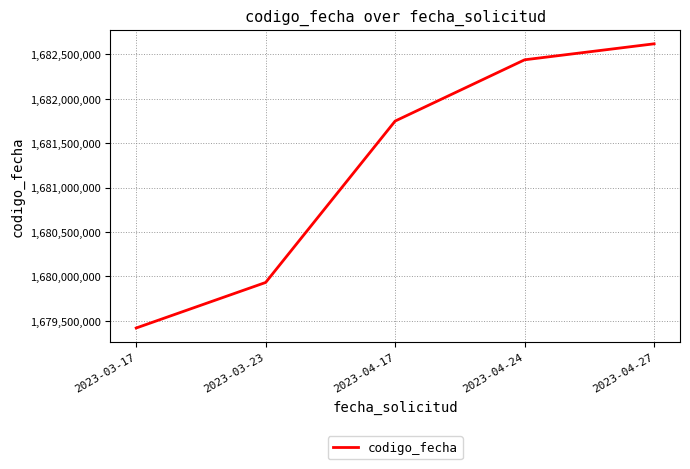

True or false: there are more than 2 points higher than both neighbors.

False